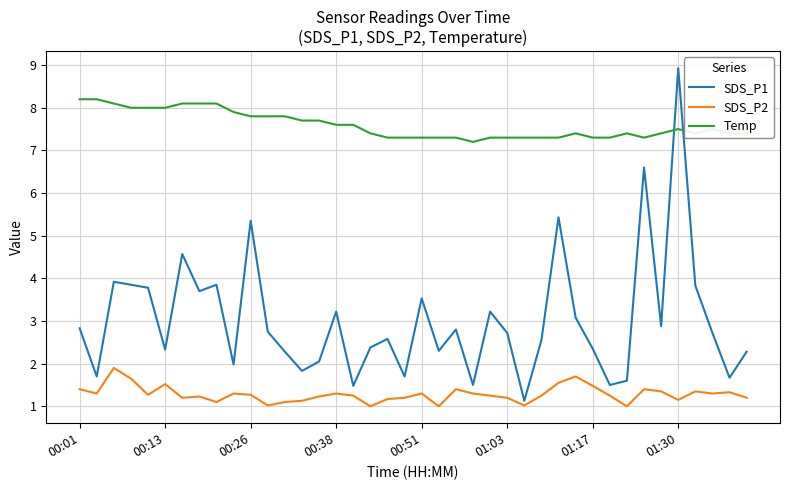

List the series in order of their peak value, highest first.

SDS_P1, Temp, SDS_P2